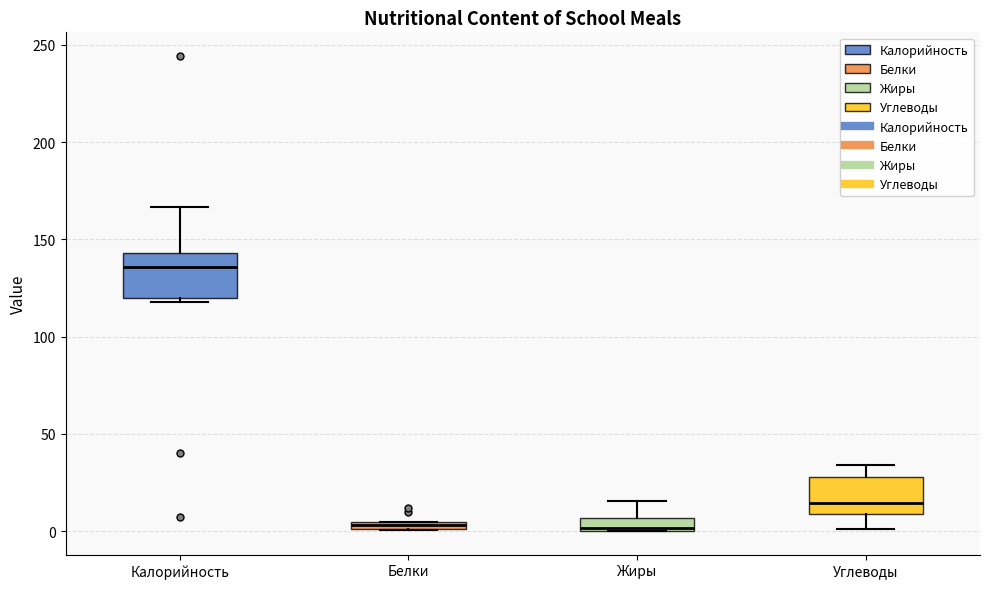

Which box's median line is the highest?

Калорийность